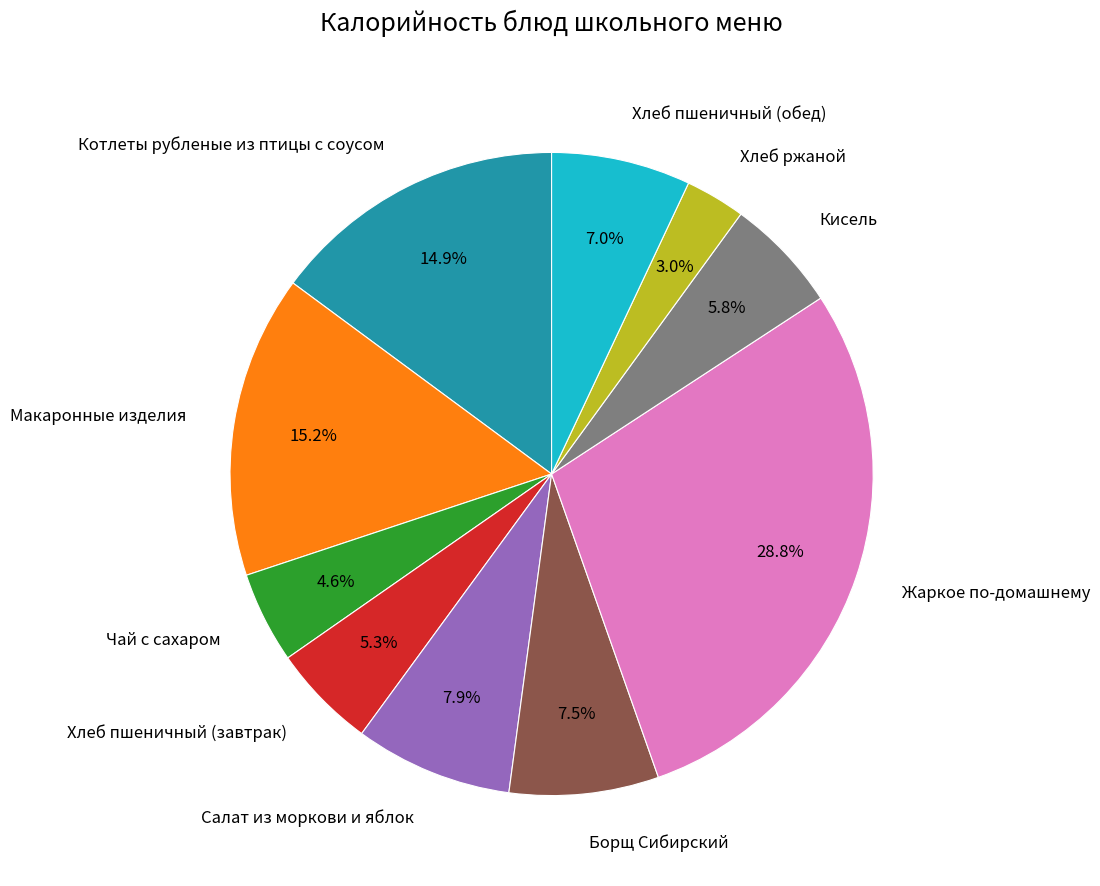

Which category has the biggest portion of the pie?

Жаркое по-домашнему